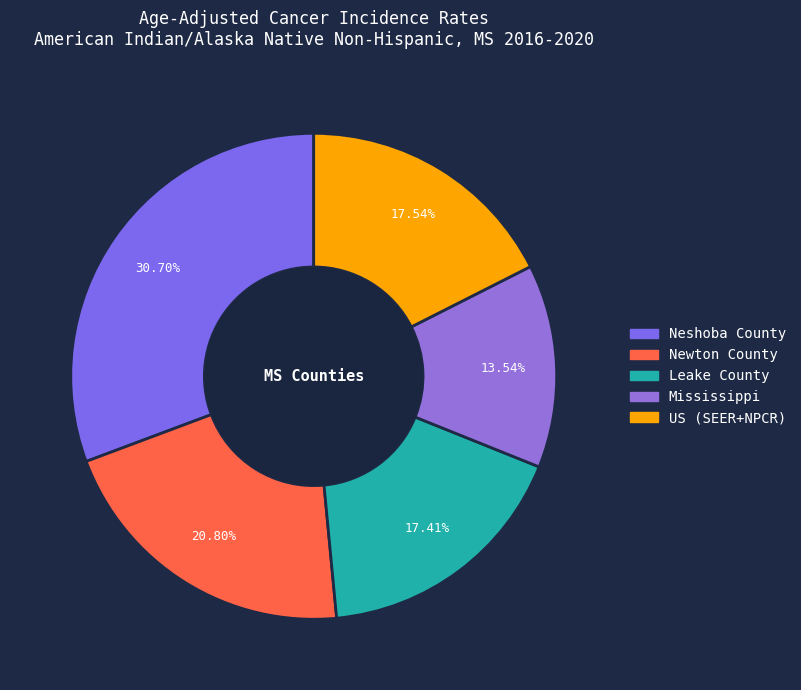

What is the change in value from Mississippi to US (SEER+NPCR)?

+89.6